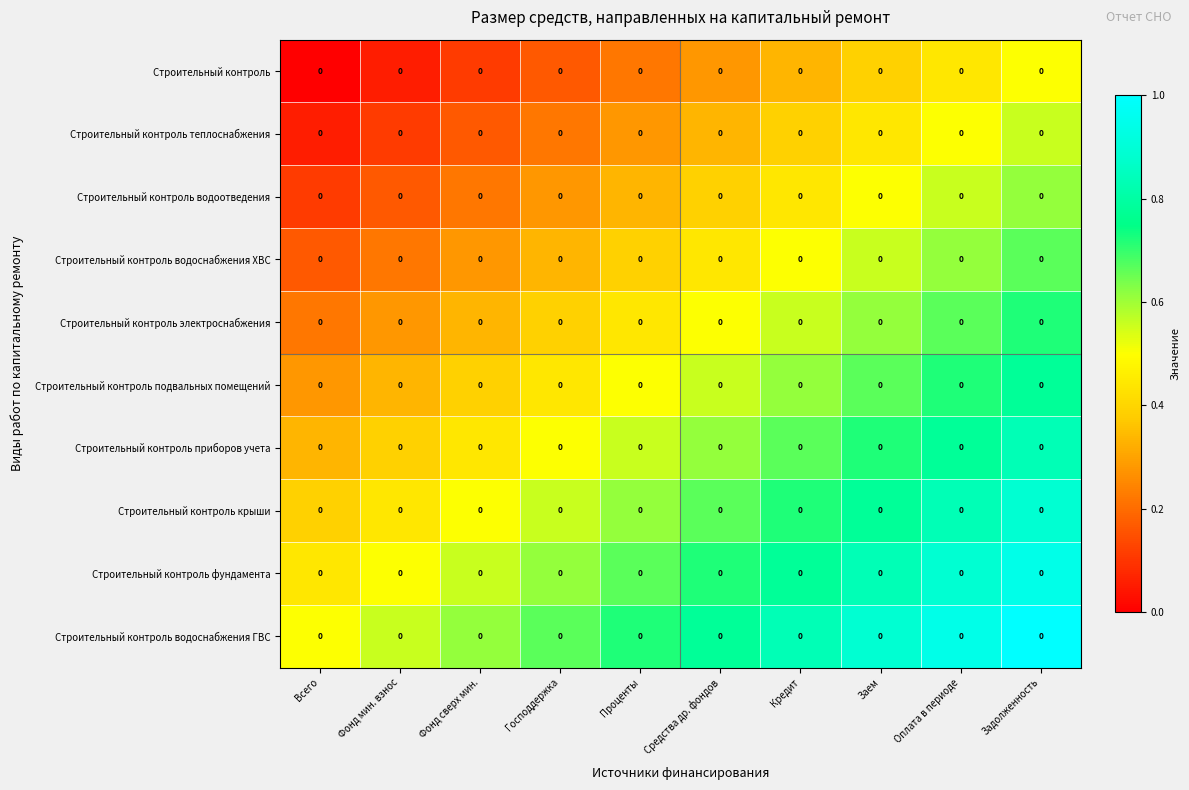

Which category has the lowest value in the Строительный контроль электроснабжения series?

Всего